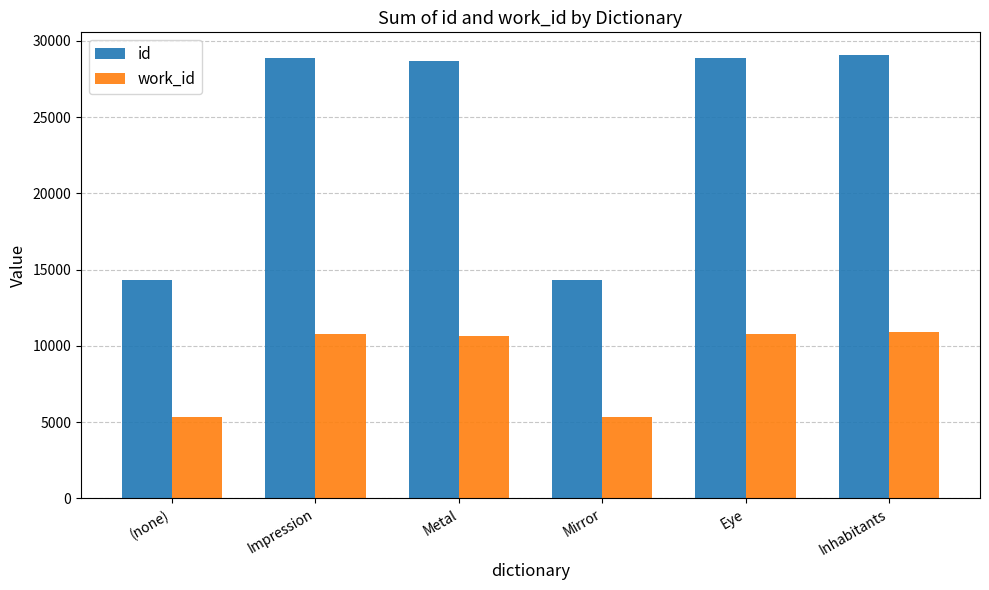

How many data points in id are less than 28875?

3